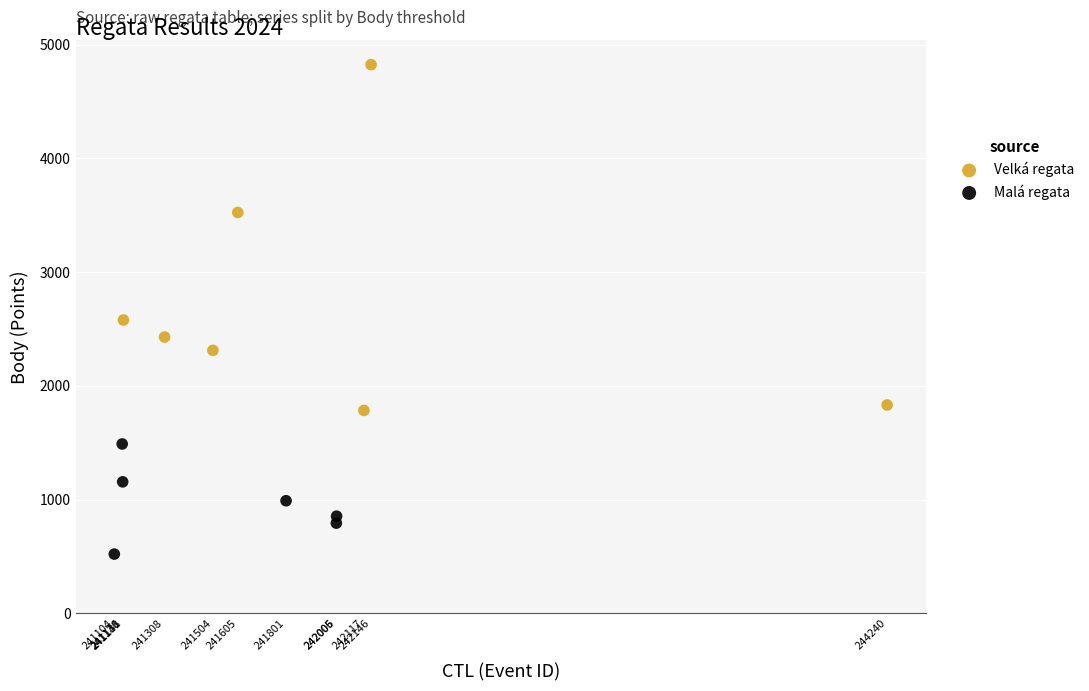

Which series contains the highest Y value?

Velká regata